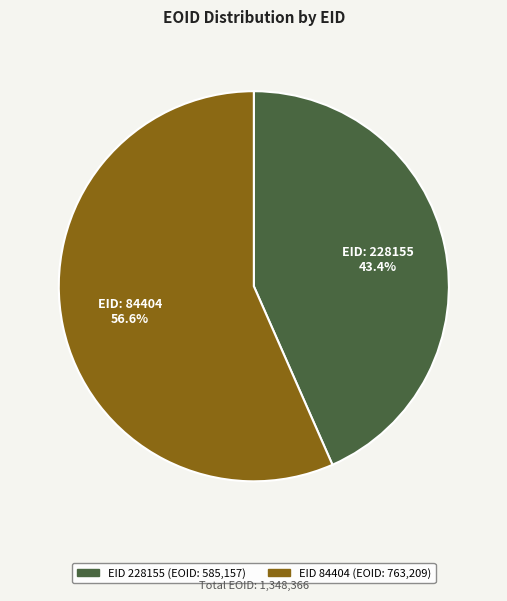

Is there a majority slice in this chart?

Yes